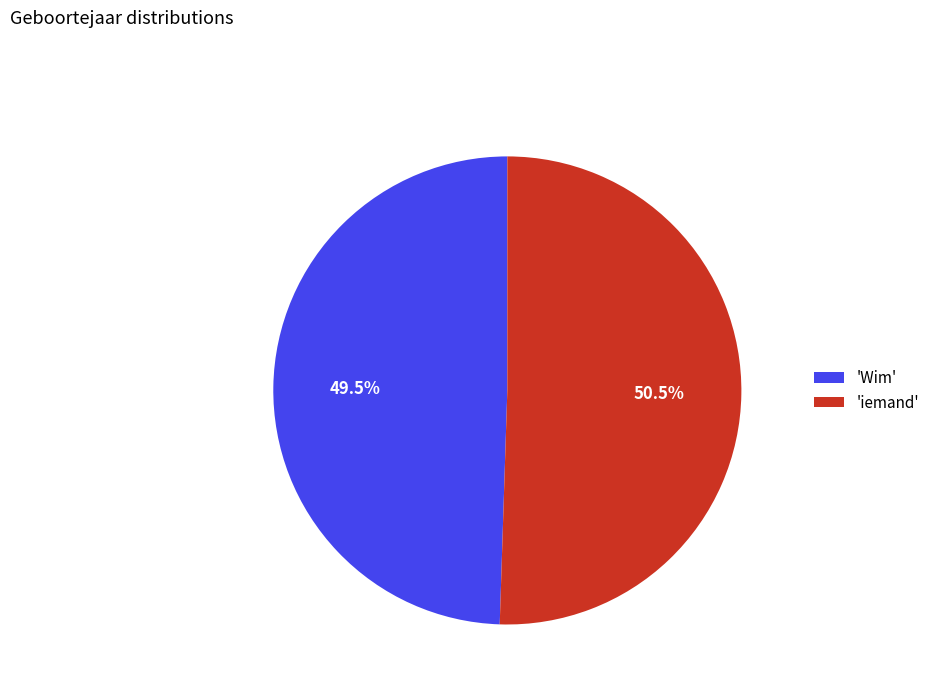

To the nearest percent, what is the difference between the largest and smallest slice percentages?

1%